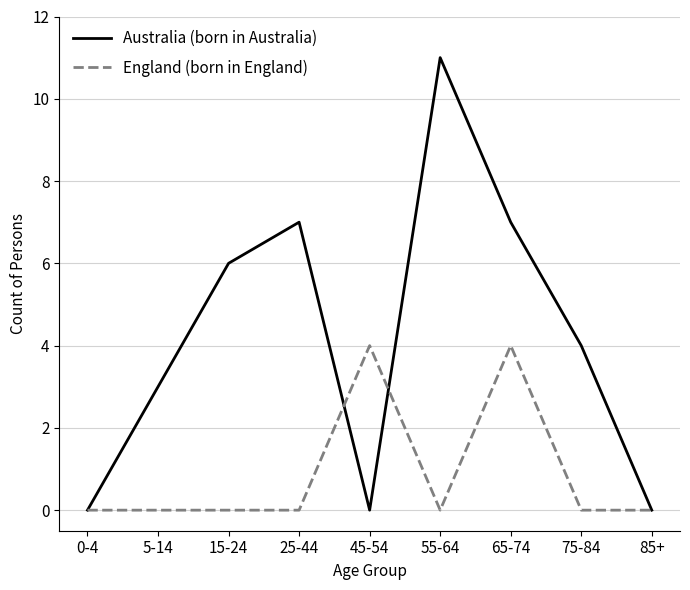

Is it true that England (born in England) equals 2 at 0-4?

False